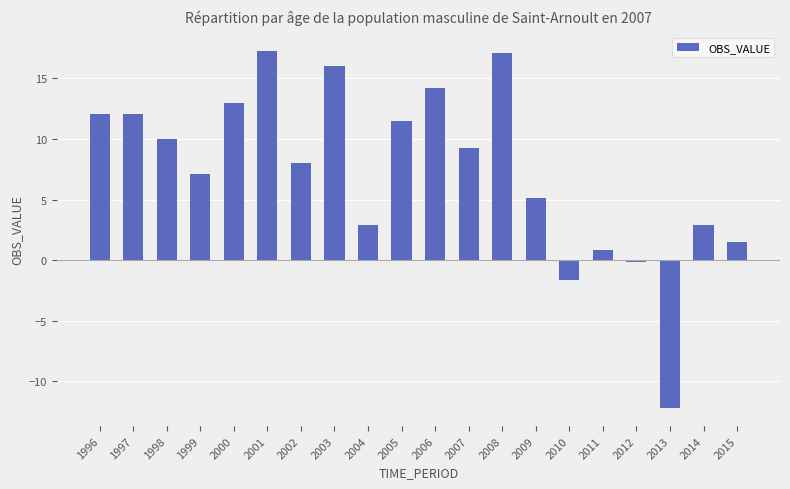

What is the approximate value at 1998?

10.0